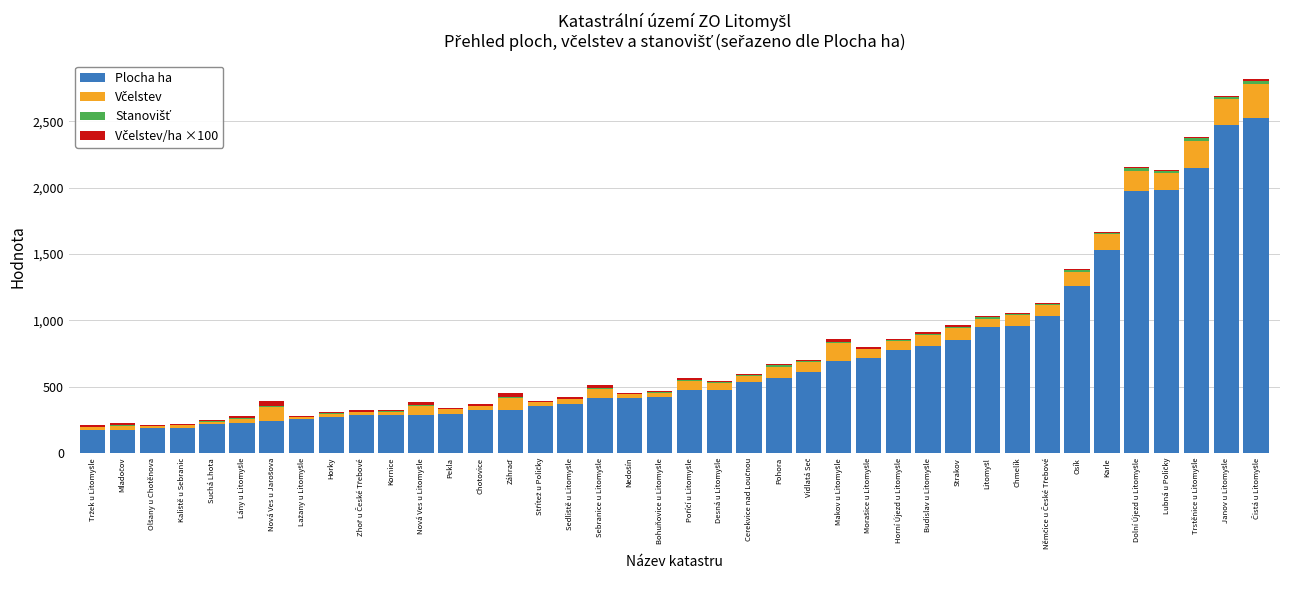

Is it true that Plocha ha equals 320.2 at Chotovice?

True